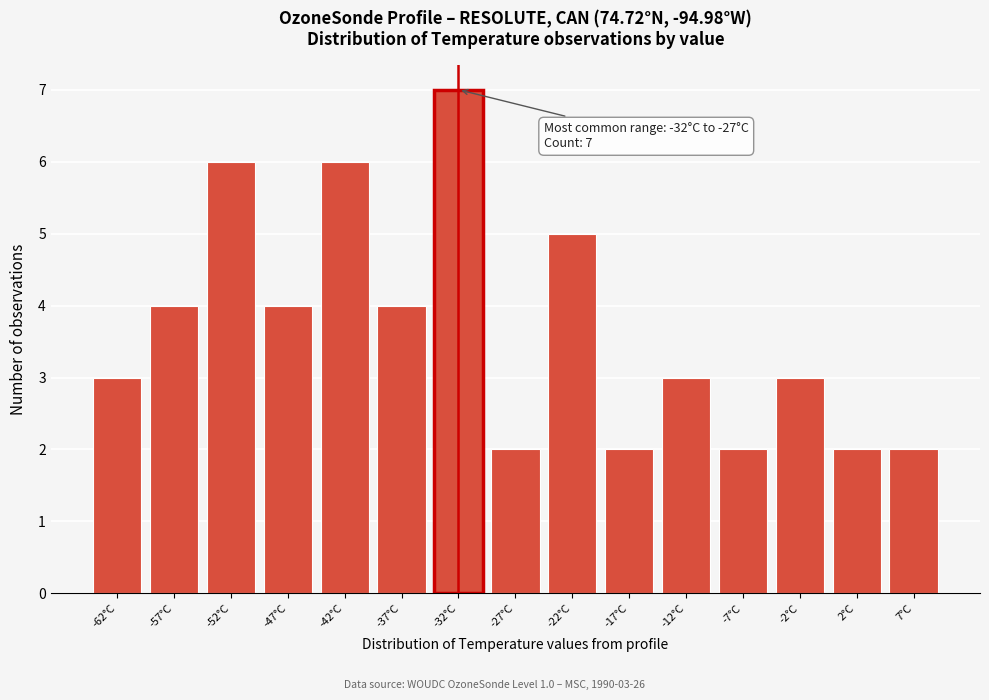

Reading left to right, transcribe all the data shown in this chart.

-62°C=3	-57°C=4	-52°C=6	-47°C=4	-42°C=6	-37°C=4	-32°C=7	-27°C=2	-22°C=5	-17°C=2	-12°C=3	-7°C=2	-2°C=3	2°C=2	7°C=2